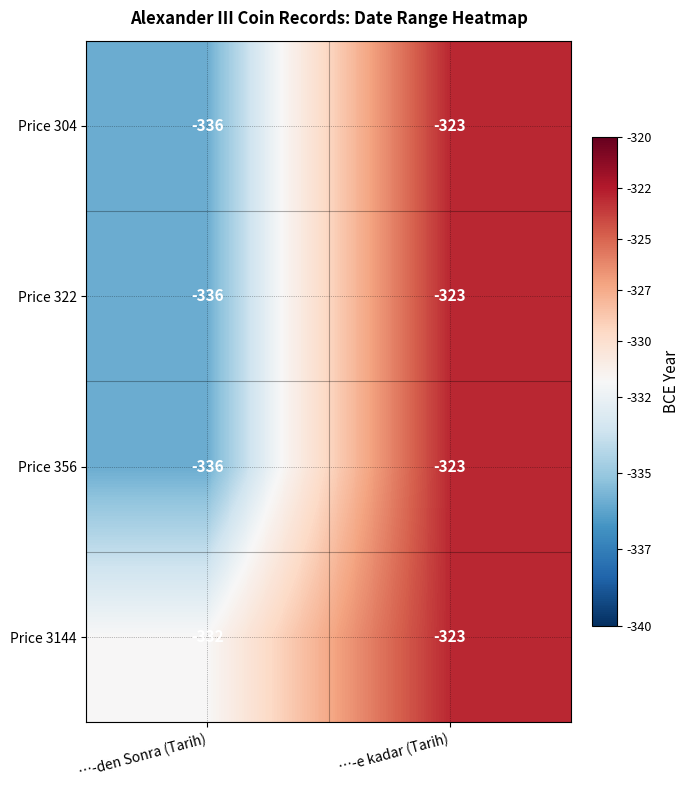

Which category has the lowest value in the Price 322 series?

…-den Sonra (Tarih)